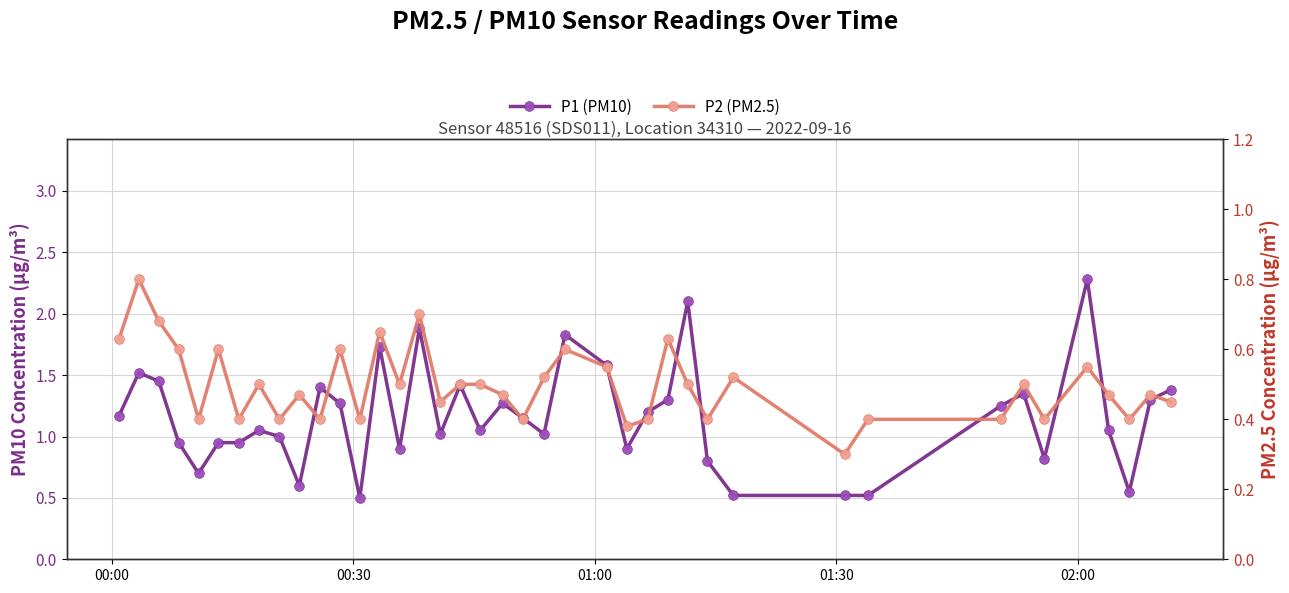

Which series has the largest range (max minus min)?

P1 (PM10)